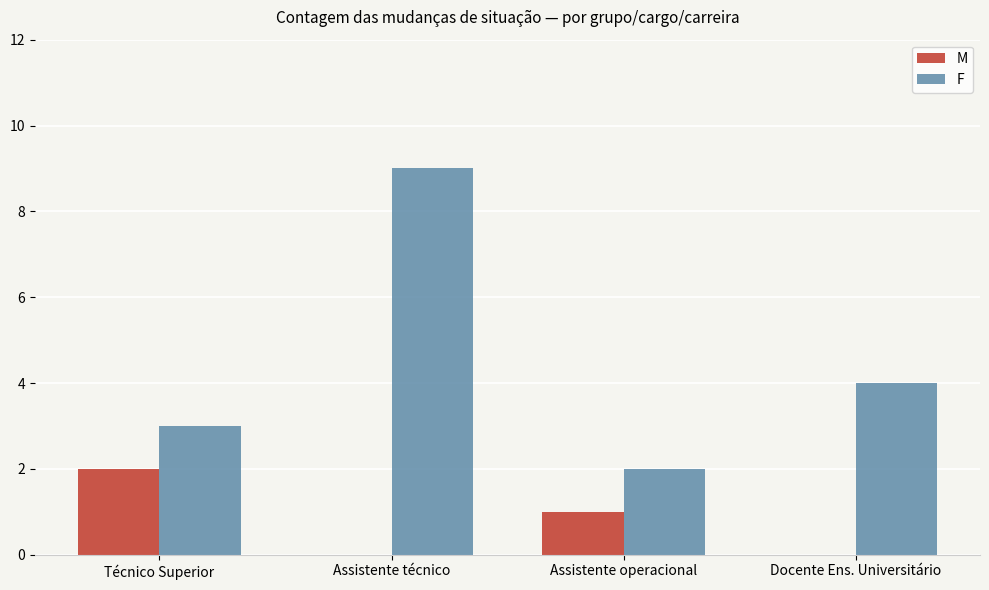

At which label is F closest to 5?

Docente Ens. Universitário